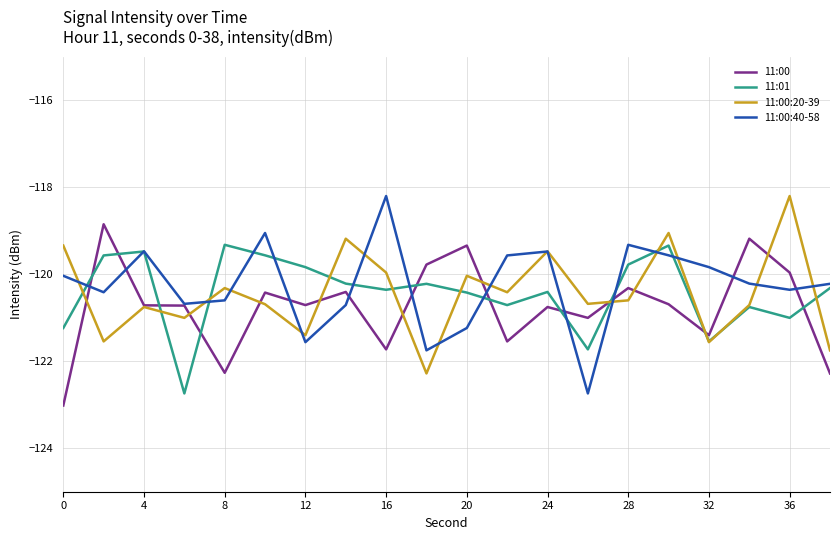

What is the maximum value for 11:00:40-58?

-118.2